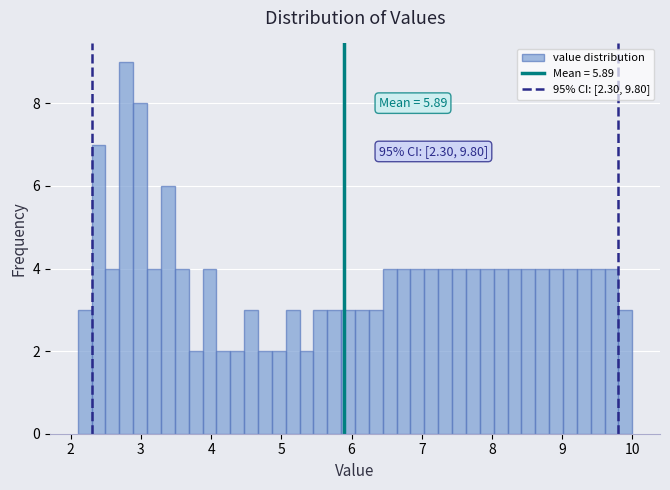

Around what value on the x-axis is the tallest bar? Give the approximate position of its centre, as read against the axis.

2.8